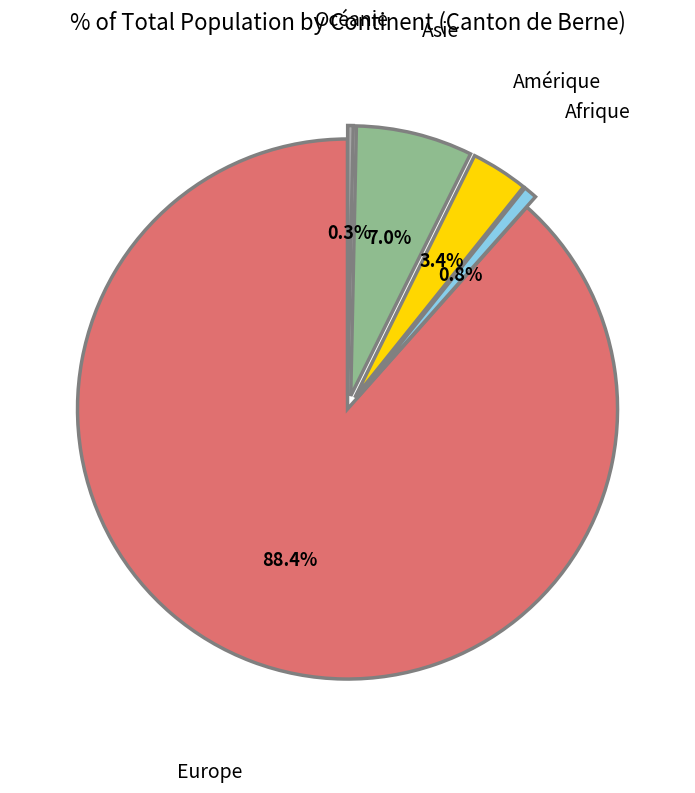

Is the sum of Afrique and Asie greater than half?

No